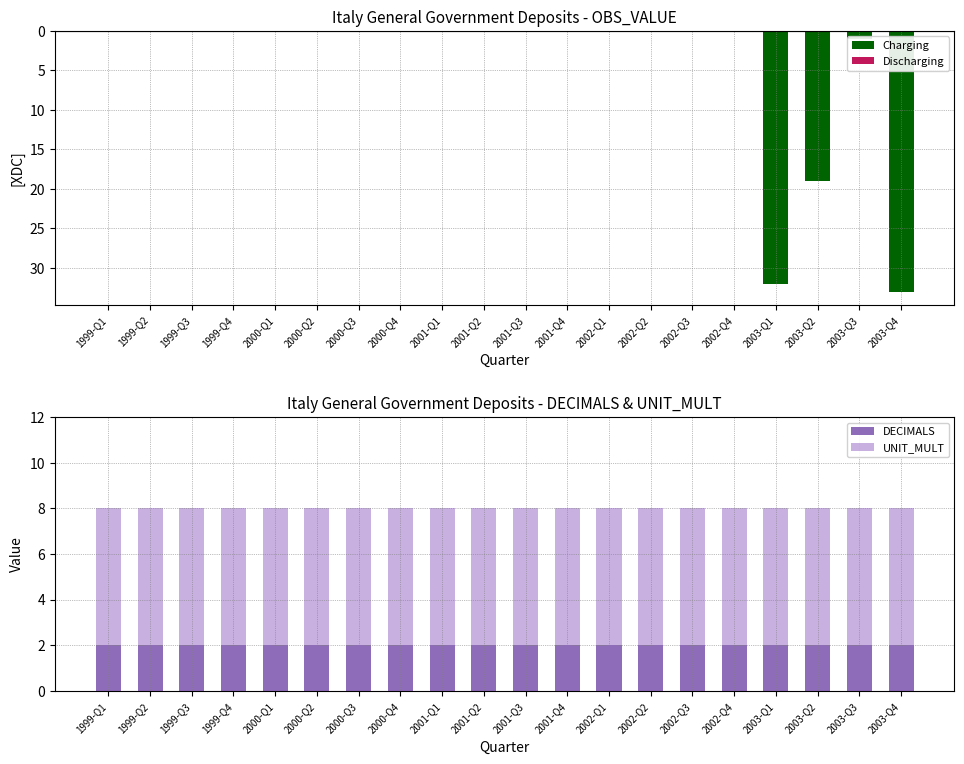

Is it true that UNIT_MULT equals 10 at 1999-Q2?

False